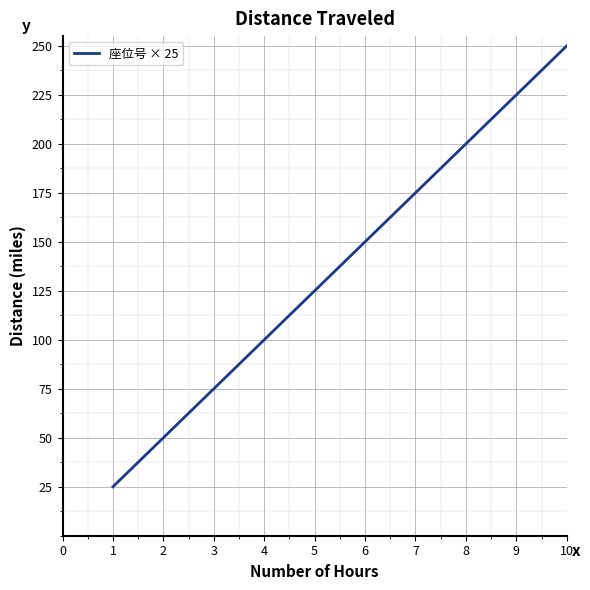

What value does the data have at 3, to the nearest 10?

80